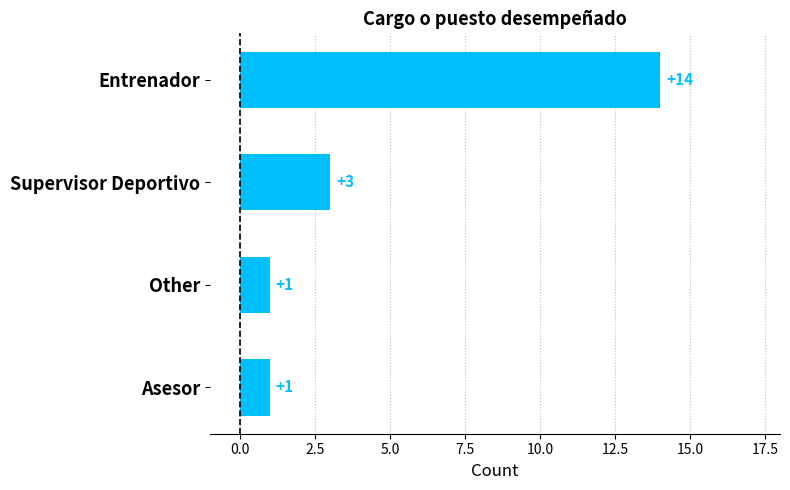

What is the greatest value displayed?

14